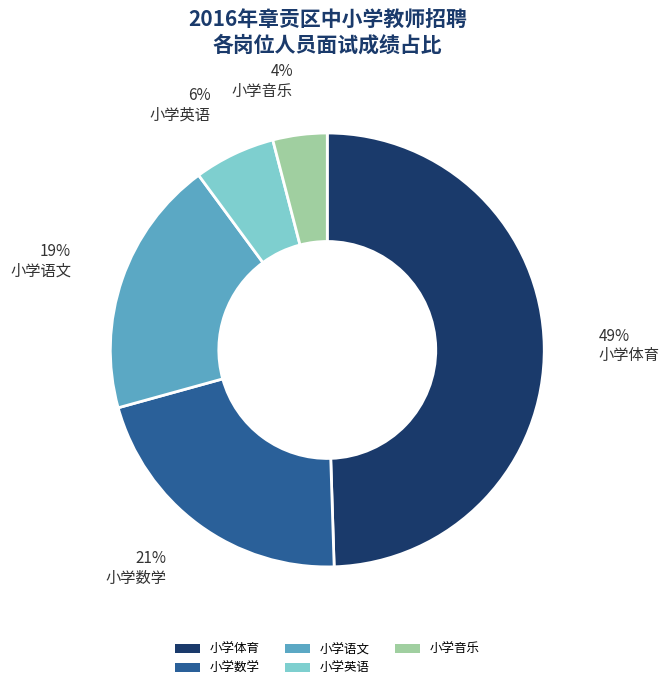

Count the number of slices in the pie.

5